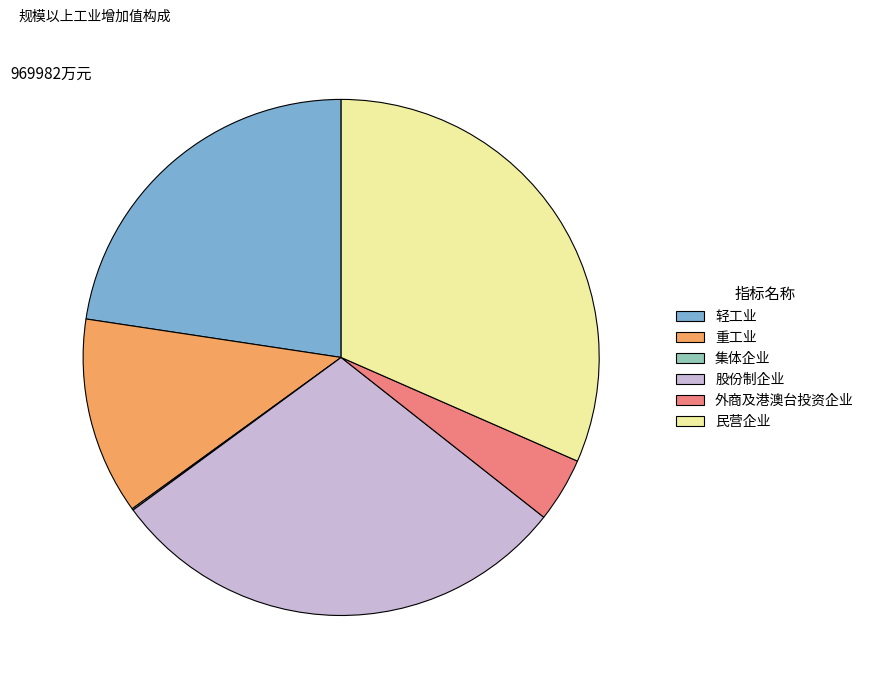

Does 外商及港澳台投资企业 account for over 50% of the chart?

No